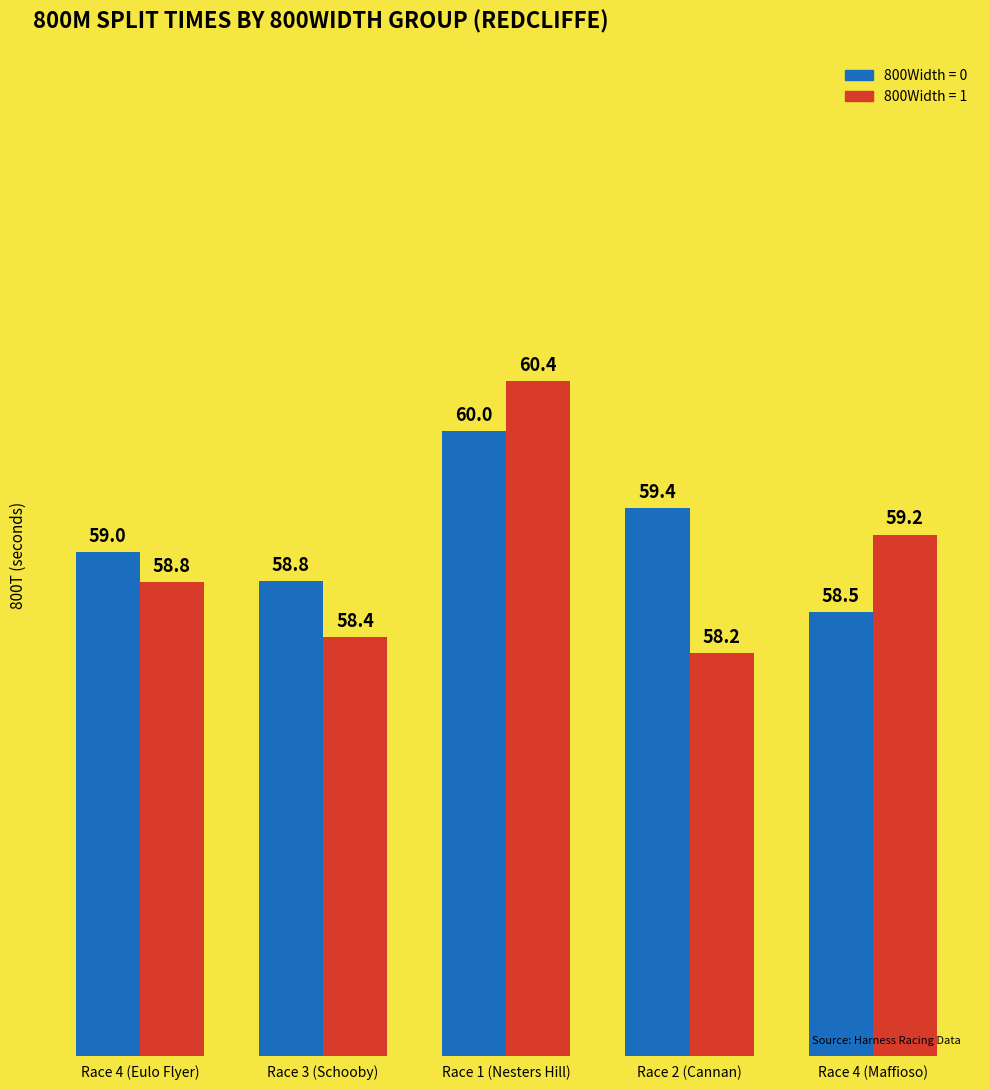

The 800Width = 1 series shows 79.2 at Race 3 (Schooby). True or false?

False